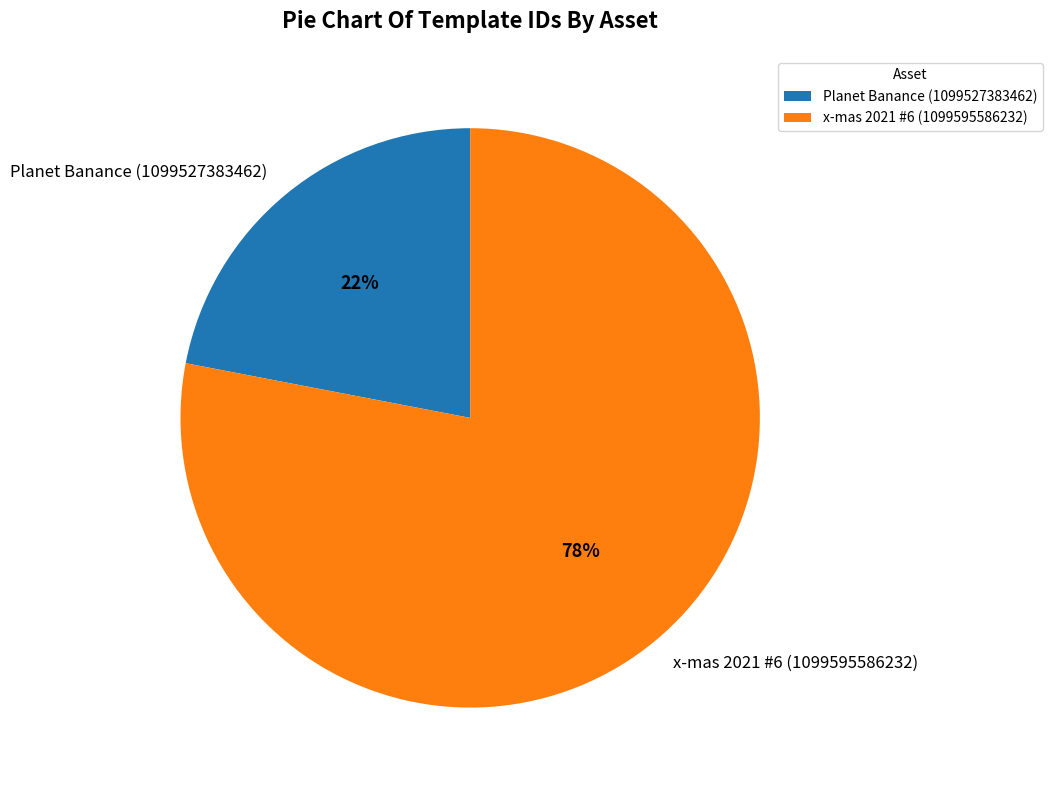

What is the ratio of the value at Planet Banance (1099527383462) to the value at x-mas 2021 #6 (1099595586232)?

0.3